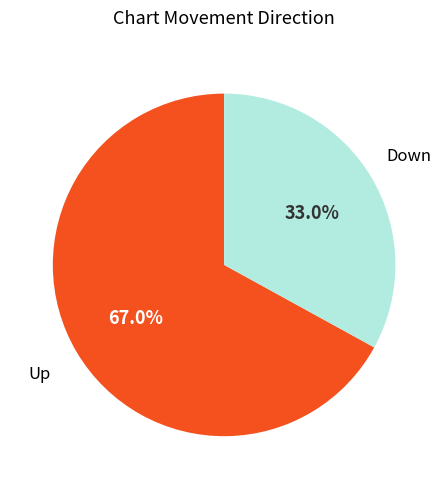

Does any single category account for the majority?

Yes